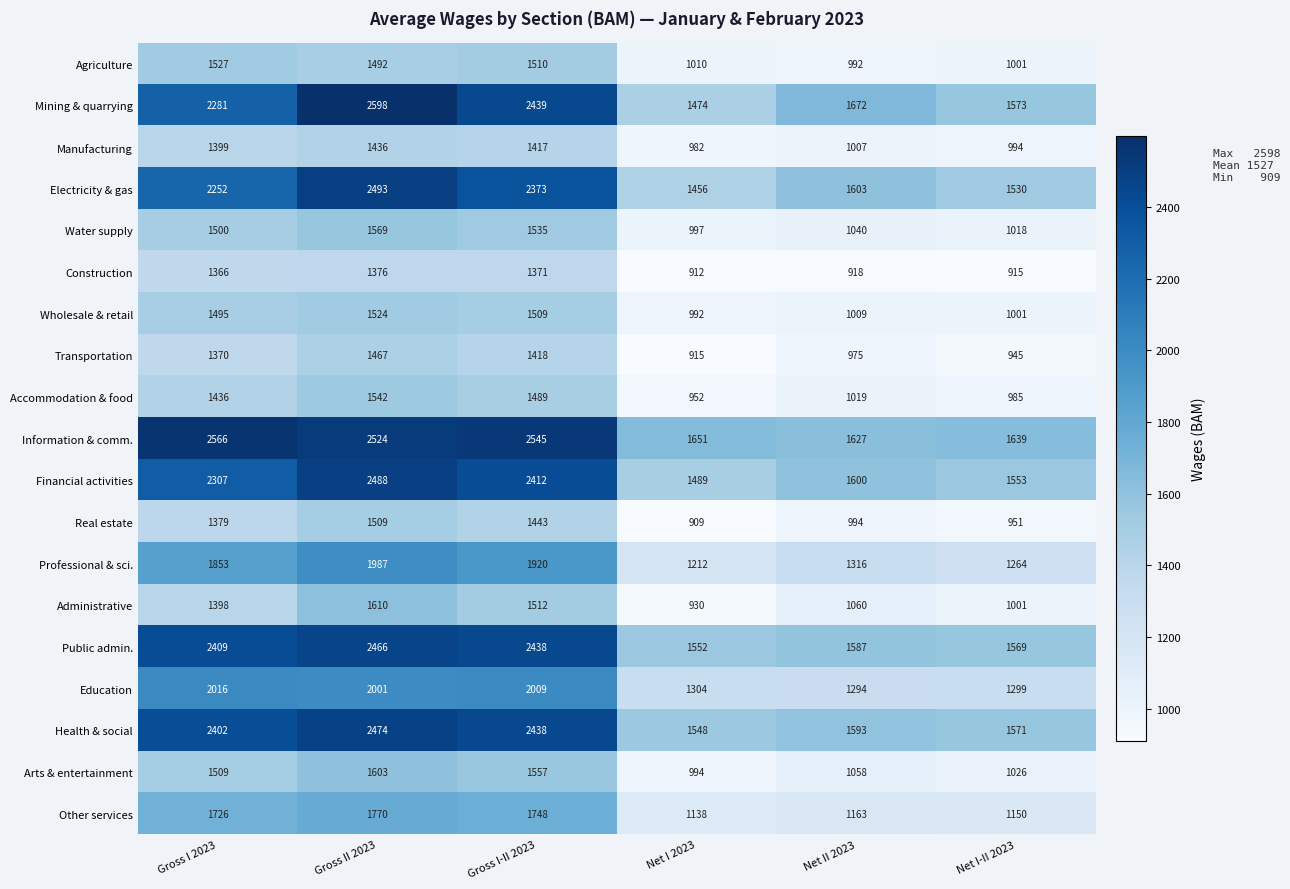

Which series has the largest range (max minus min)?

Mining & quarrying